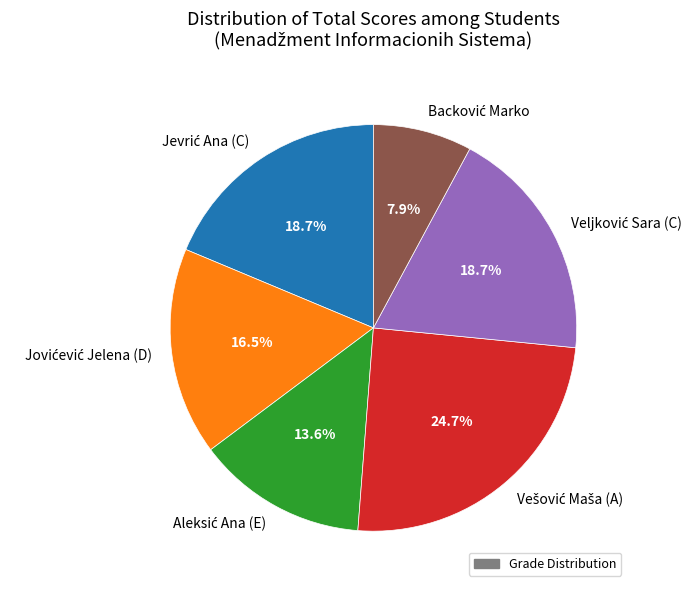

Count the number of slices in the pie.

6